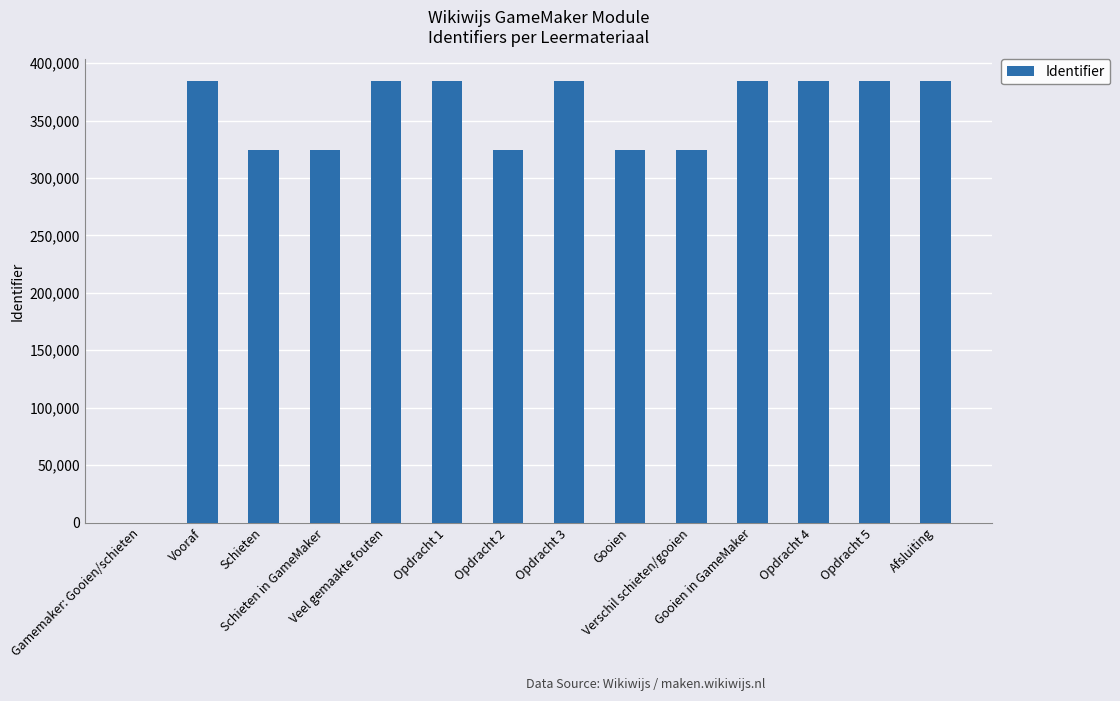

Count the number of categories in the chart.

14